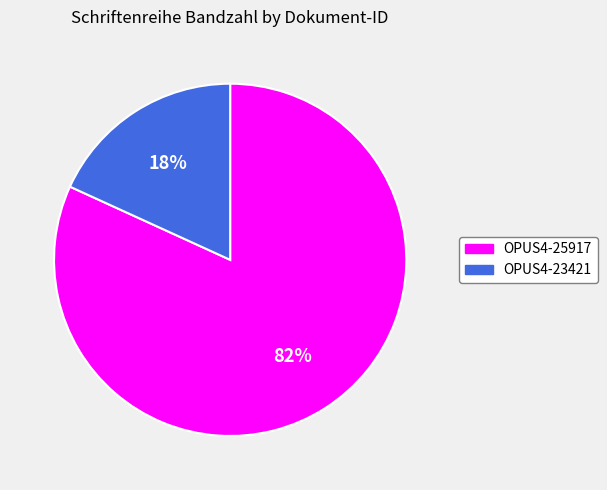

Which slice represents more than half of the pie?

OPUS4-25917